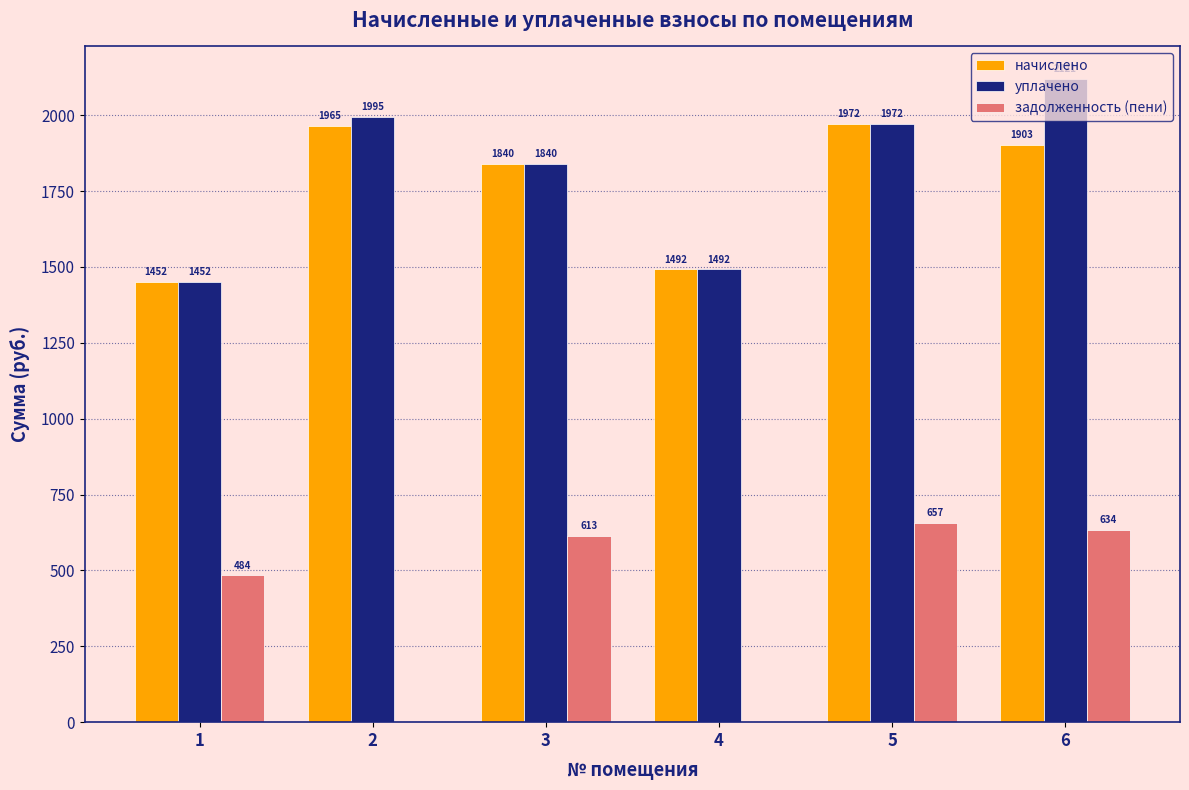

What value does the задолженность (пени) series have at 6?

634.2